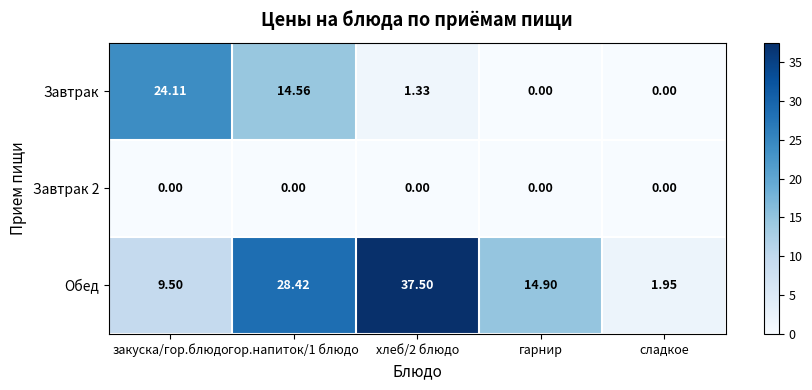

Which series changed the most between хлеб/2 блюдо and гарнир?

Обед